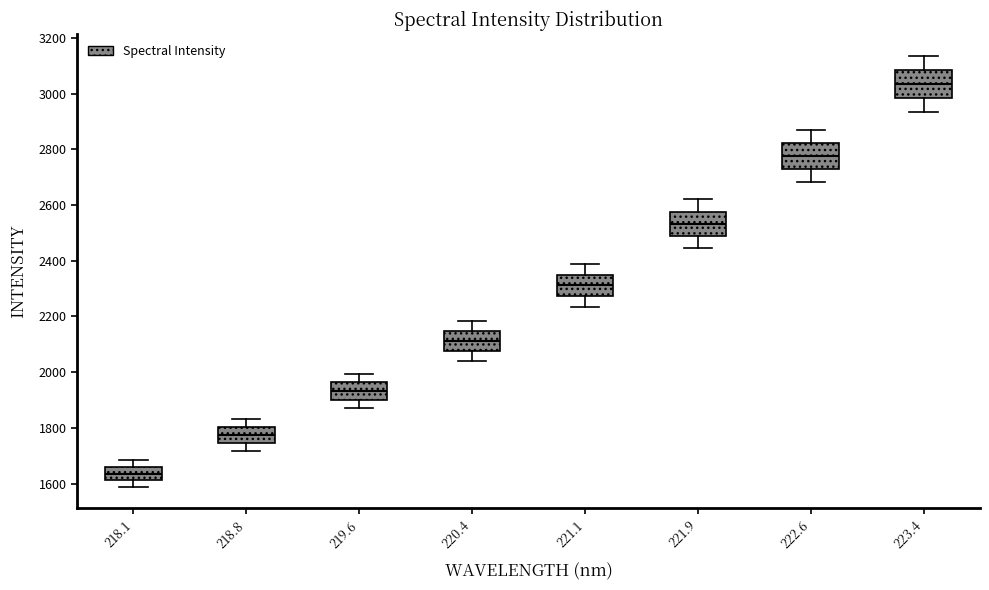

Reading left to right, transcribe this box plot: for each box, give where its median line is, the range the box spans, and where its two whiskers end, as read against the y-axis. The values are not printed on the chart, so give them approximately, as read against the axis.

218.1: median 1640, box 1620 to 1660, whiskers 1580 to 1680
218.8: median 1780, box 1740 to 1800, whiskers 1720 to 1840
219.6: median 1940, box 1900 to 1960, whiskers 1860 to 2000
220.4: median 2120, box 2080 to 2140, whiskers 2040 to 2180
221.1: median 2320, box 2280 to 2340, whiskers 2240 to 2380
221.9: median 2540, box 2480 to 2580, whiskers 2440 to 2620
222.6: median 2780, box 2720 to 2820, whiskers 2680 to 2860
223.4: median 3040, box 2980 to 3080, whiskers 2940 to 3140